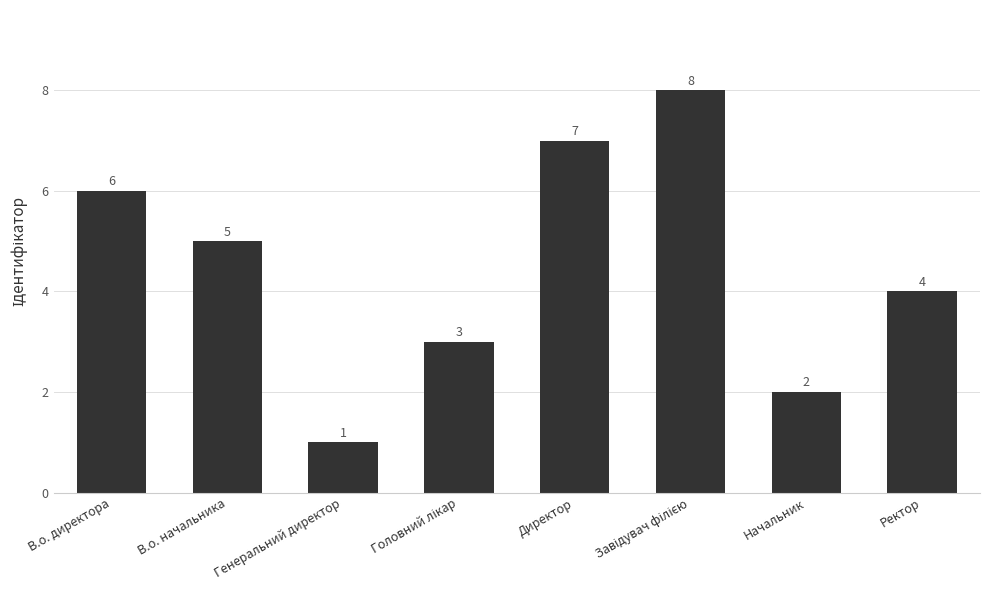

Which has a higher value, Ректор or В.о. директора?

В.о. директора